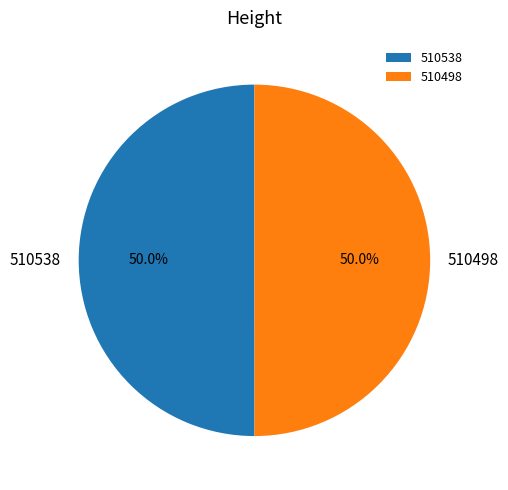

What is the ratio of the value at 510538 to the value at 510498?

1.0